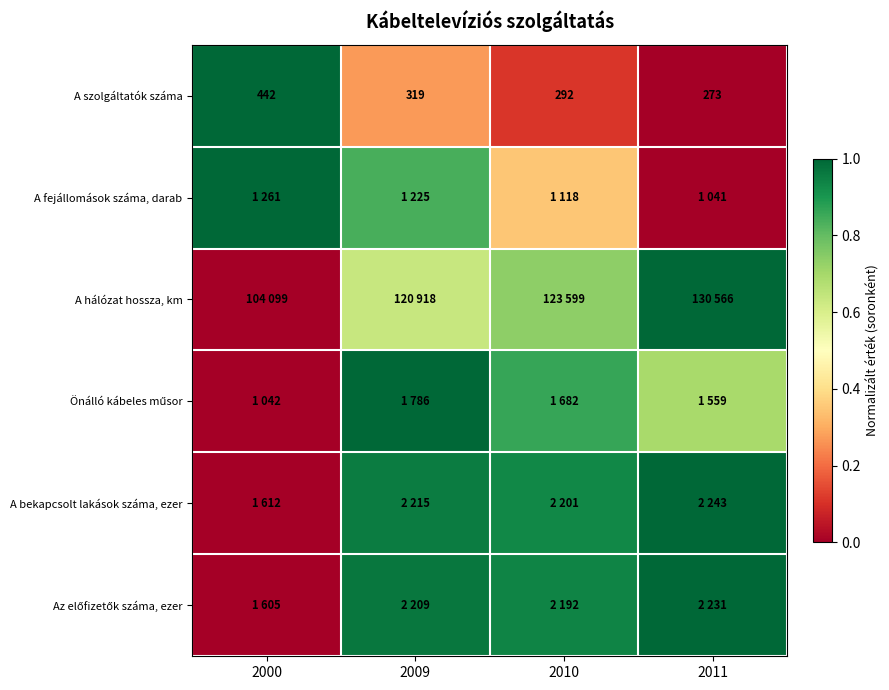

Is it true that A fejállomások száma, darab equals 1.0 at 2000?

True